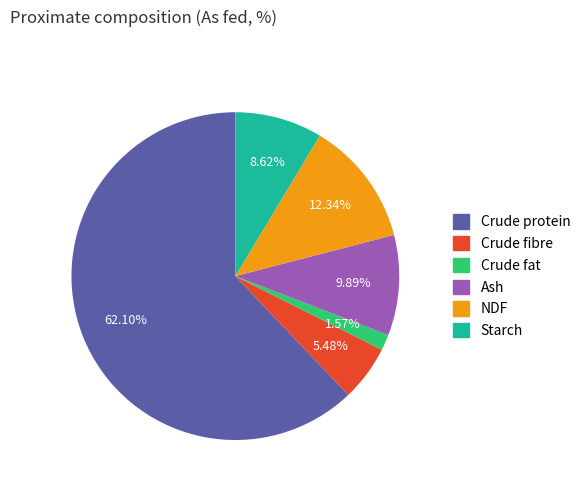

The Crude fibre slice represents 5% of the pie. True or false?

True